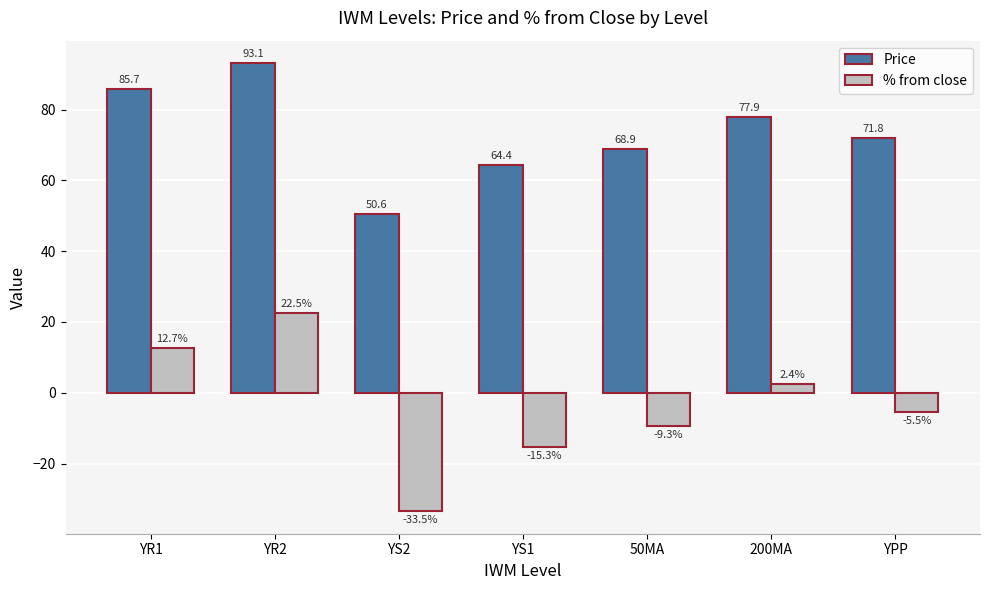

At which label does % from close first exceed -5?

YR1